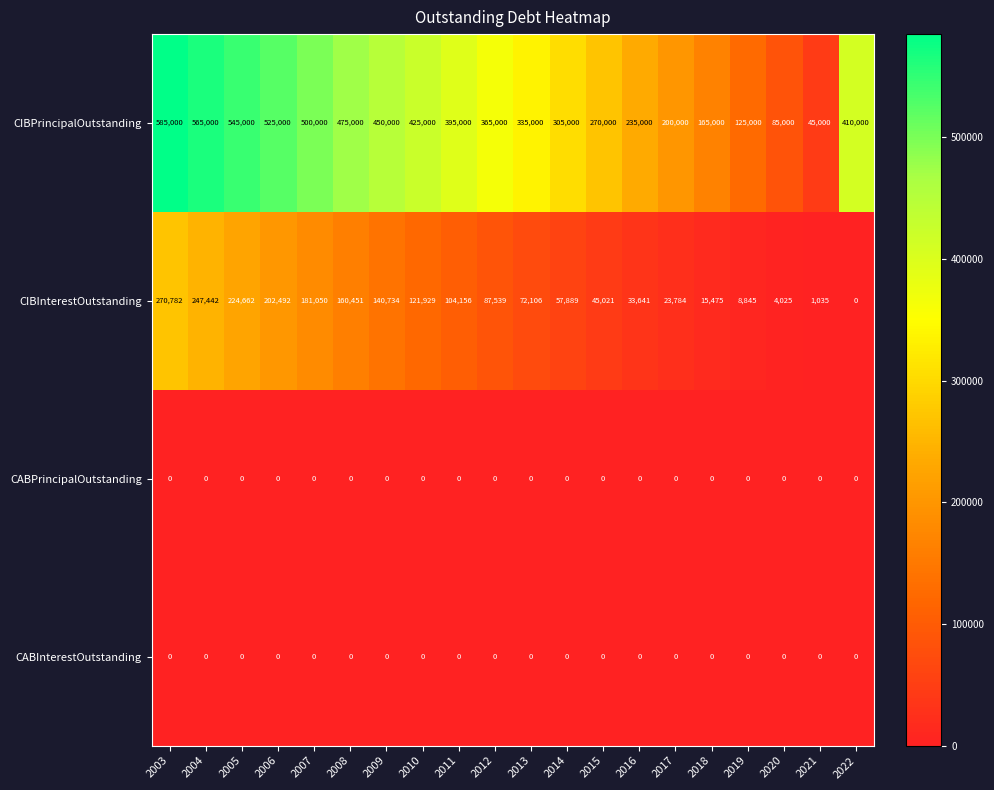

Where is CIBInterestOutstanding nearest to the value 135391?

2009